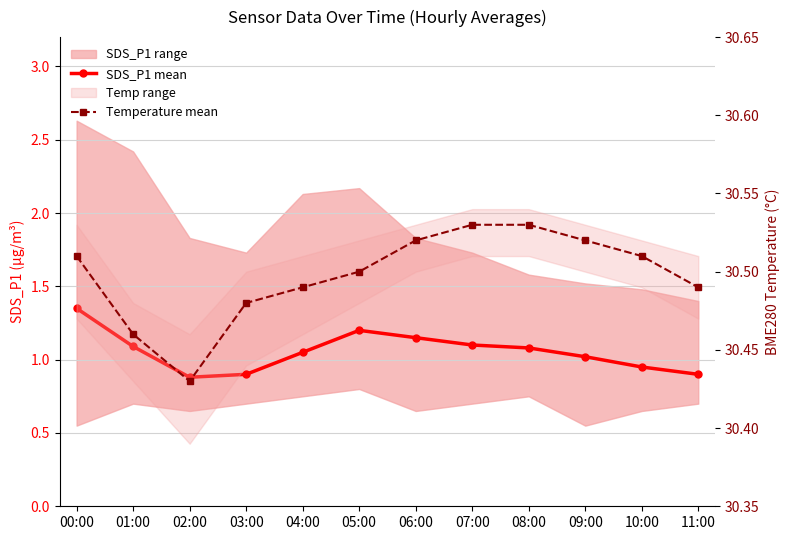

What is the sum of all SDS_P1 mean values?

12.7